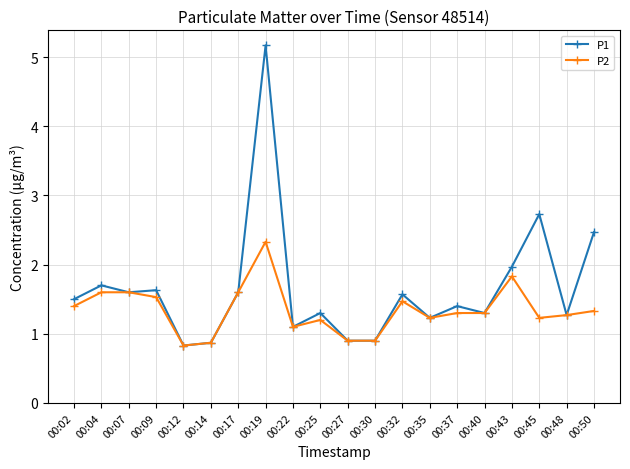

What is the value of the P1 point at the 2nd from the left?

1.7